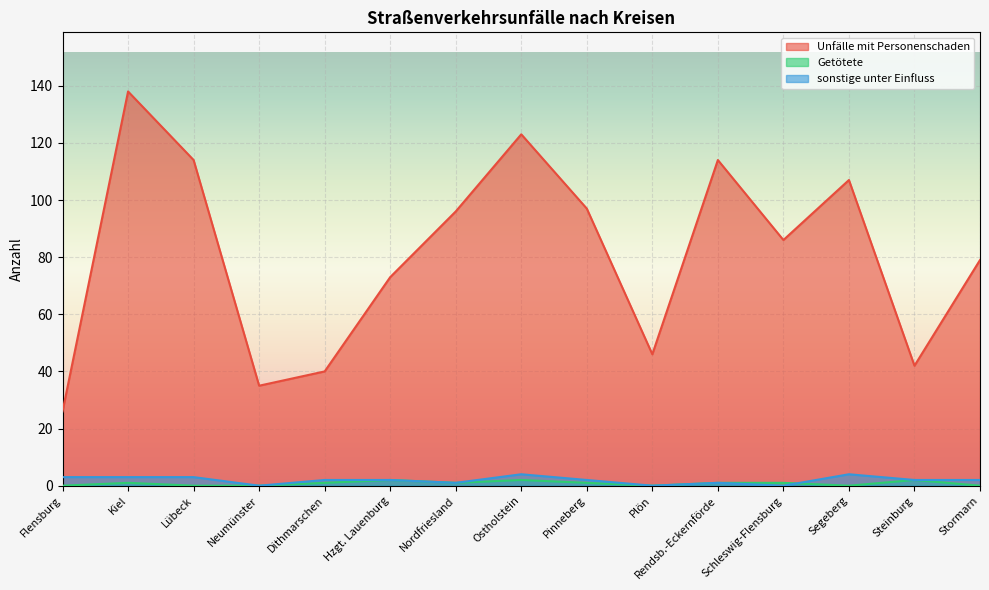

The value of Getötete at Neumünster is 0. True or false?

True